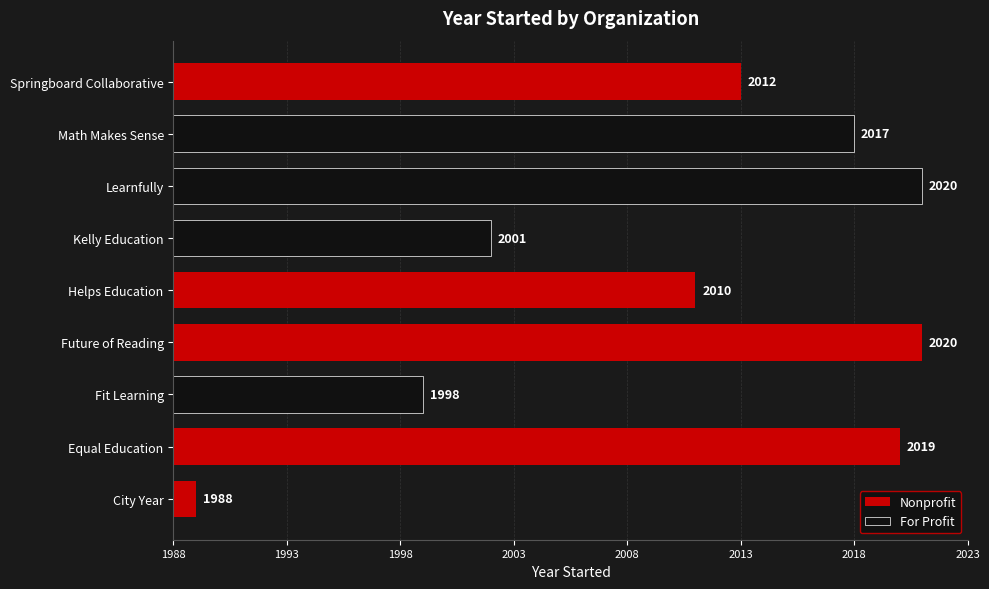

True or false: For Profit has a value of 11 at Fit Learning.

True